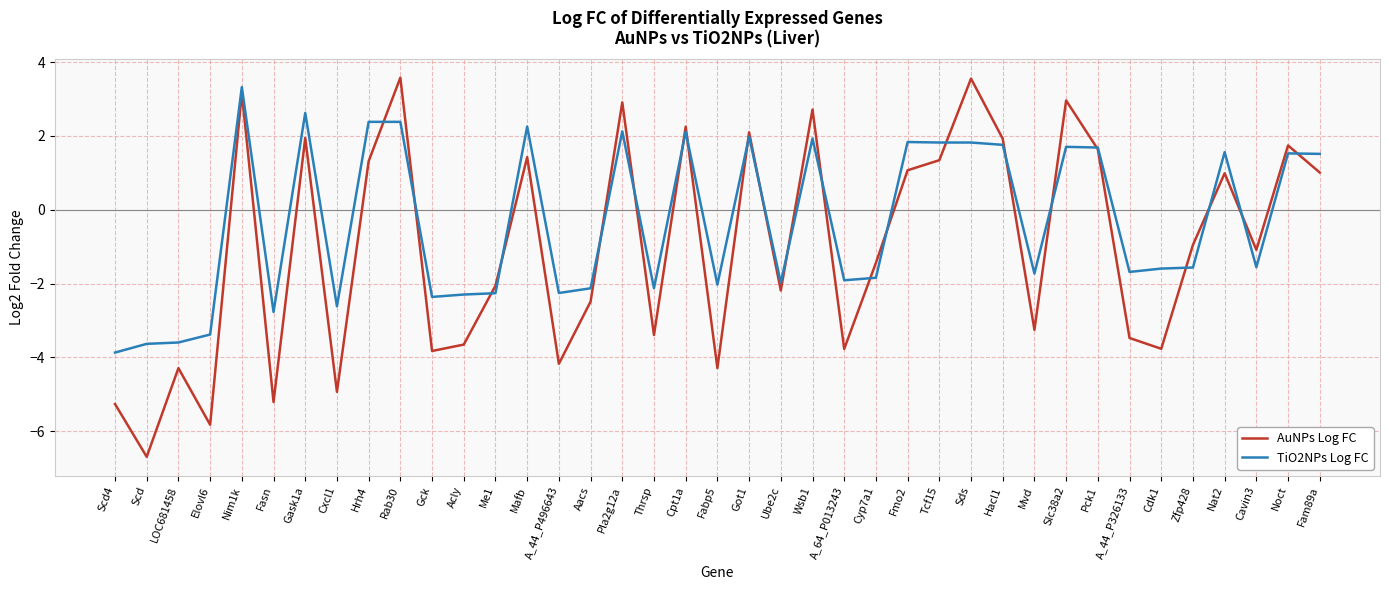

Read the AuNPs Log FC value at Cxcl1.

-4.9